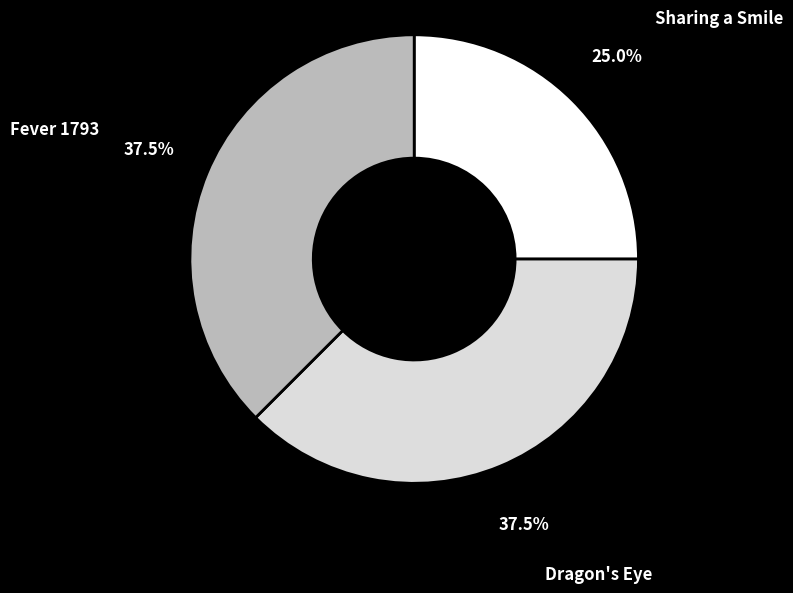

Count the number of slices in the pie.

3